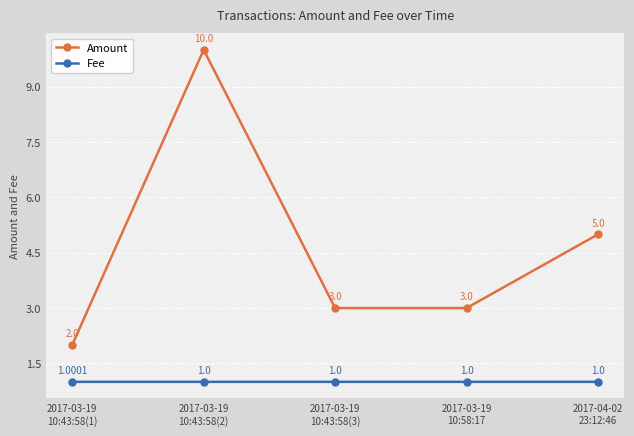

What is the average value of the Amount series?

4.6